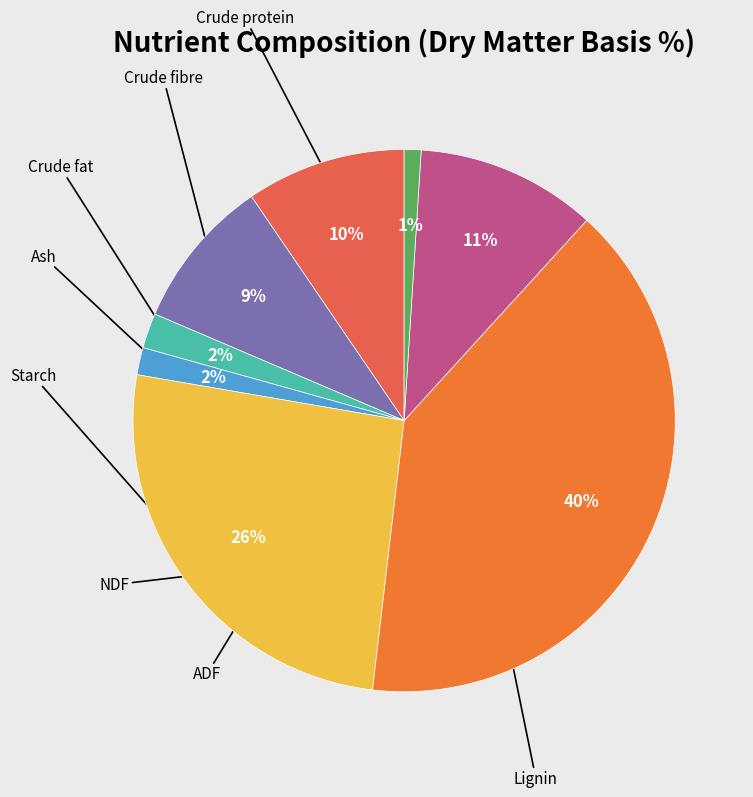

To the nearest percent, what is the difference between the largest and smallest slice percentages?

39%